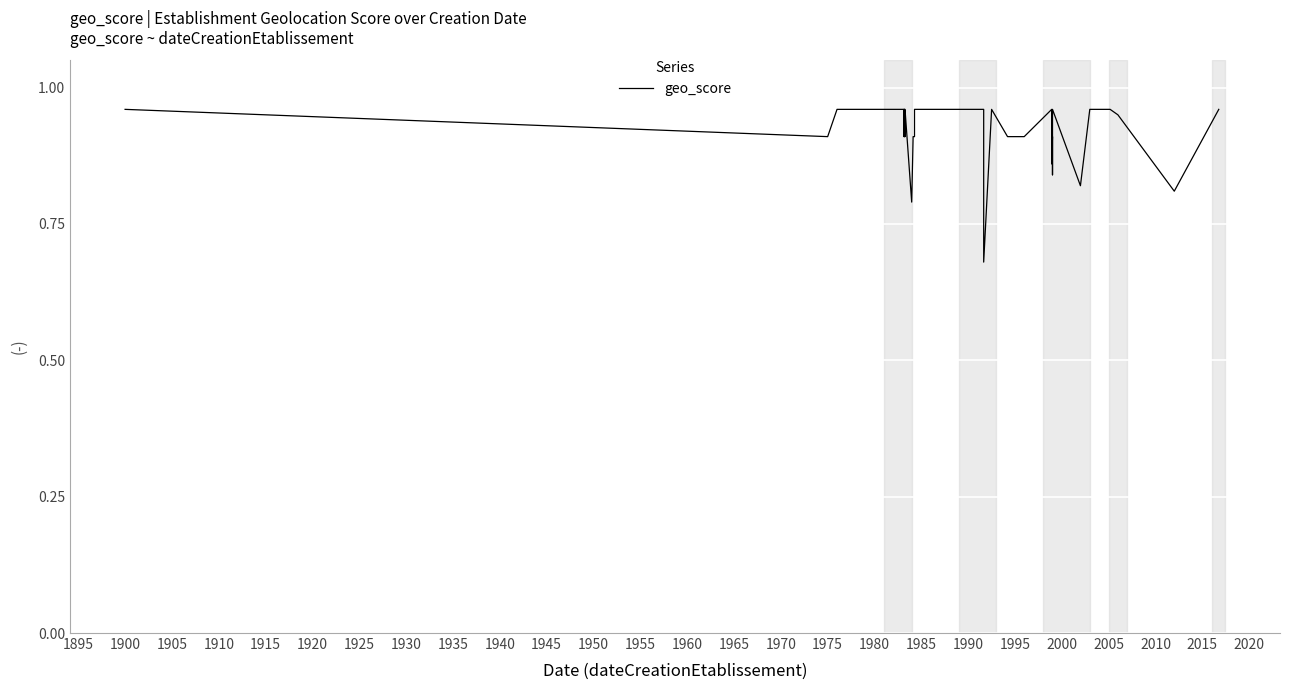

What is the sum of all values?

36.8